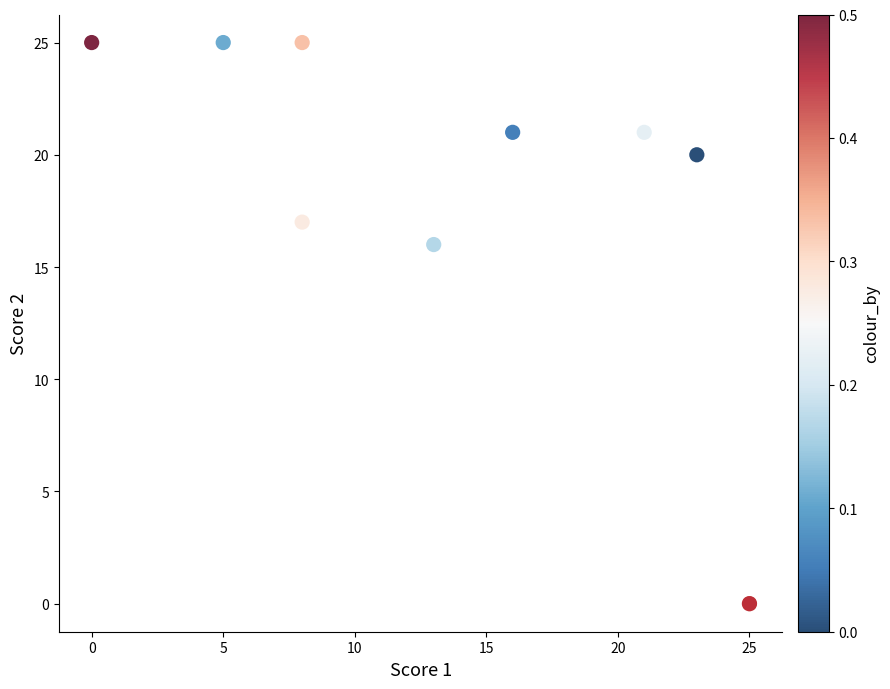

What Y value in the scatter plot is closest to 12?

16